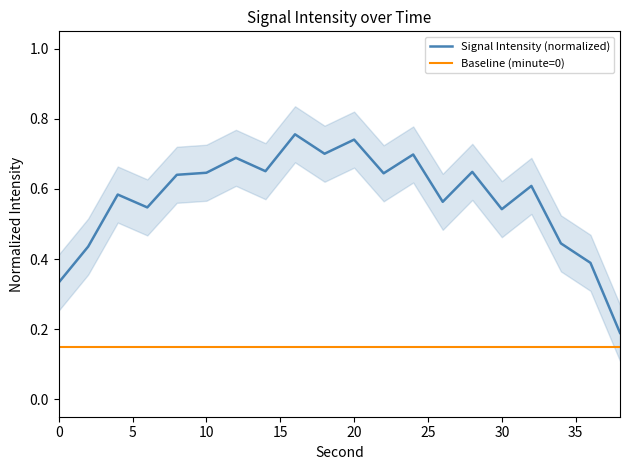

True or false: Signal Intensity (normalized) and Baseline (minute=0) cross at least once.

False